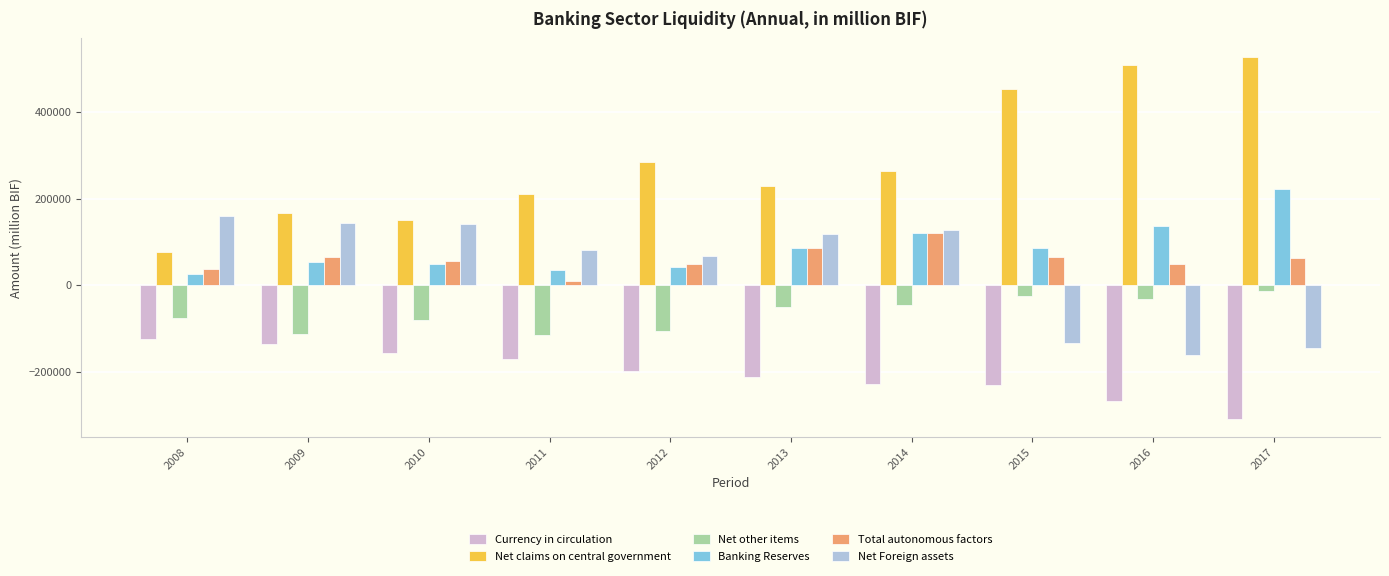

Where does the Banking Reserves series first go above 85384?

2013